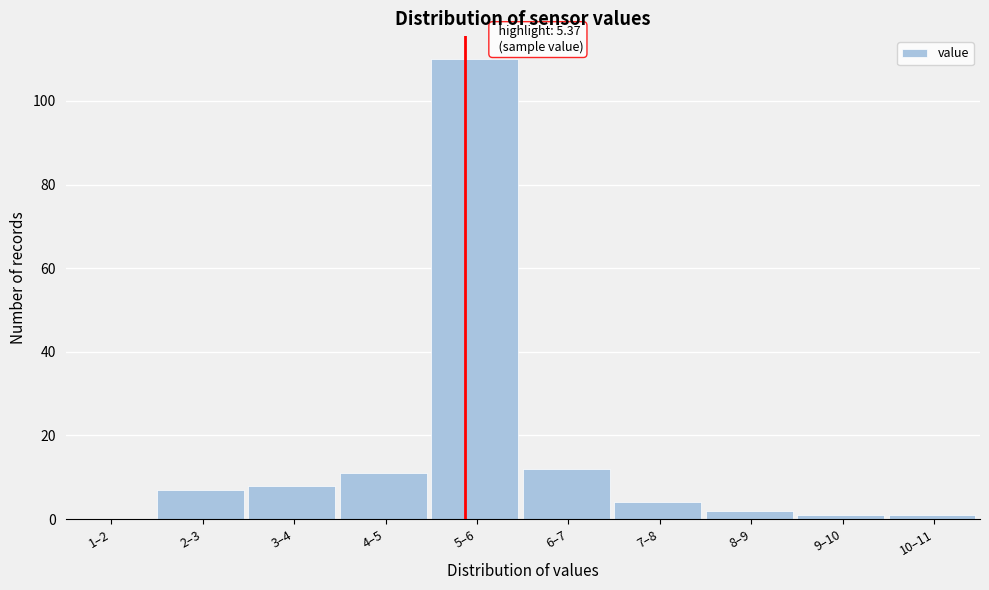

Reading left to right, extract all data points from this chart.

1–2=0	2–3=7	3–4=8	4–5=11	5–6=110	6–7=12	7–8=4	8–9=2	9–10=1	10–11=1